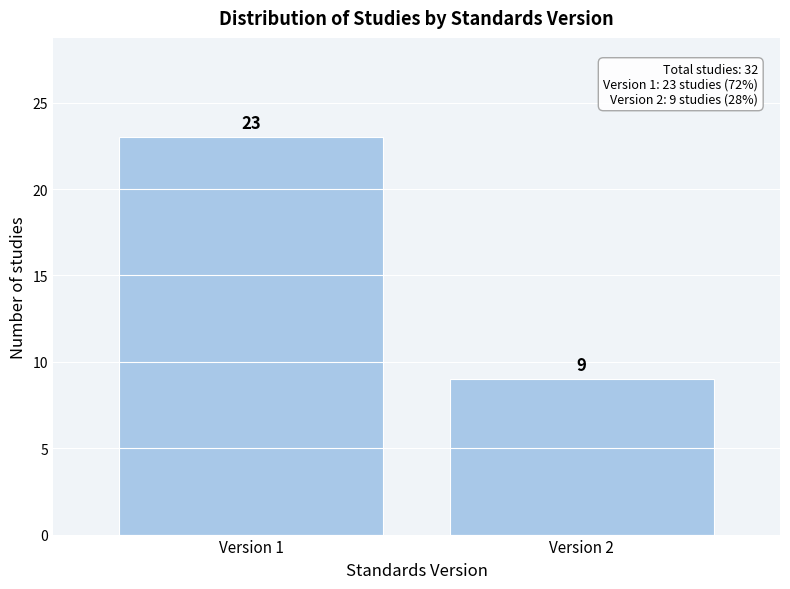

Reading right to left, extract all data points from this chart.

9	23